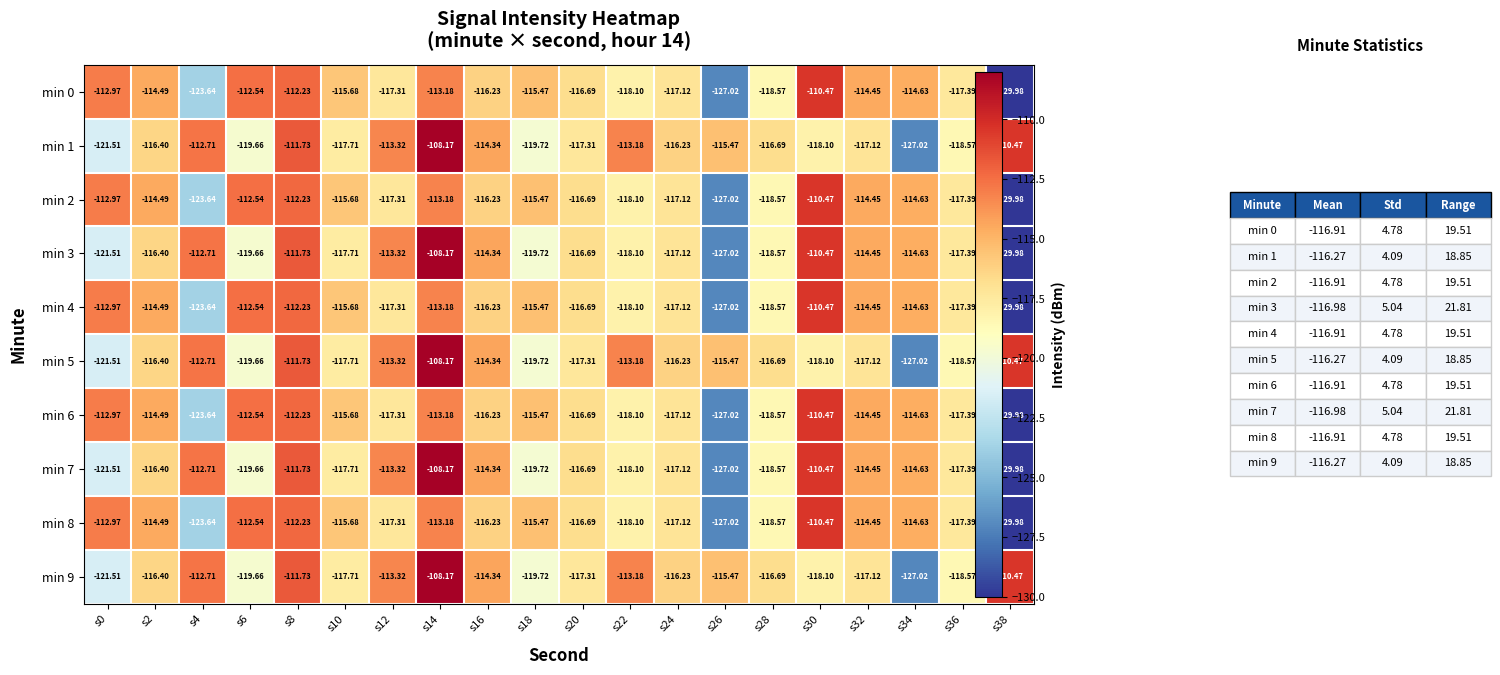

Is the value of min 3 at s4 greater than the value of min 6 at s28?

Yes